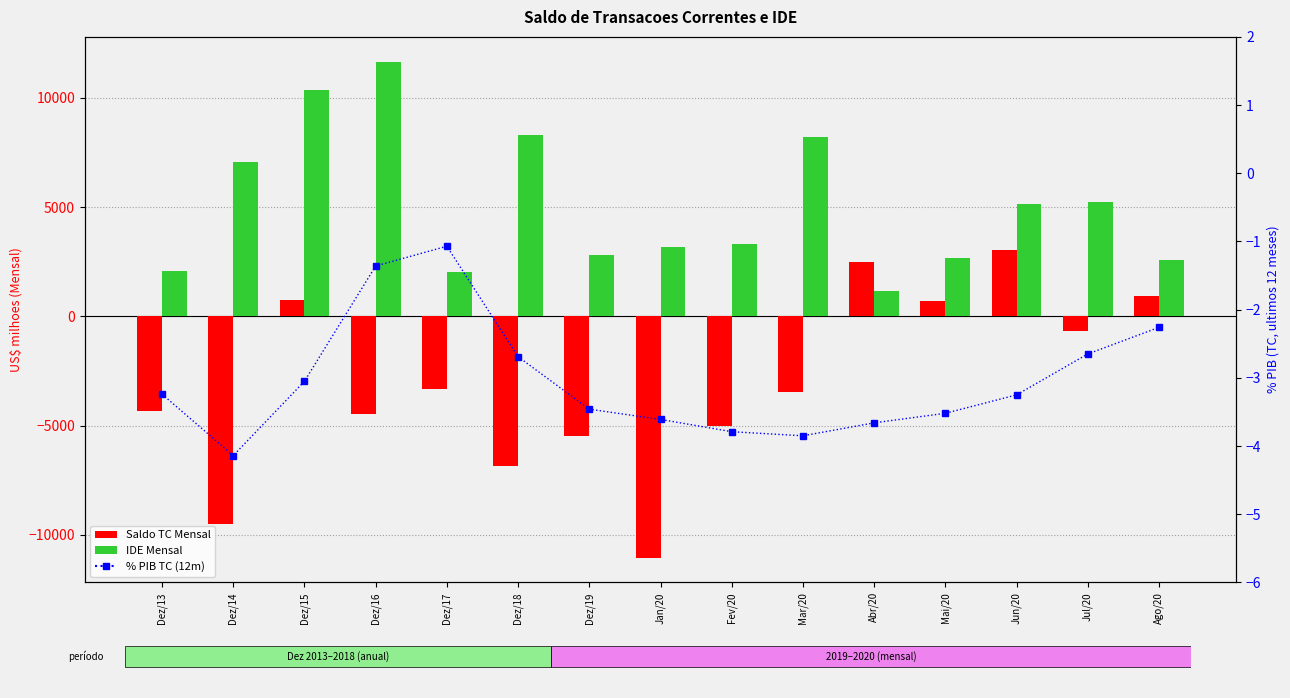

What is the label of the 9th bar from the right?

Dez/19